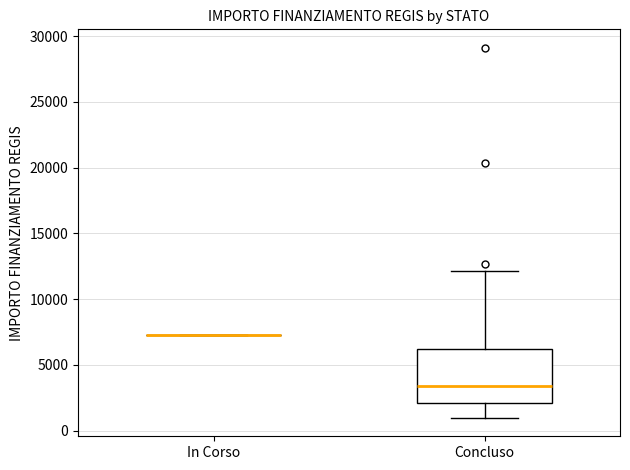

Comparing the boxes themselves (not the whiskers), which one is the tallest?

Concluso